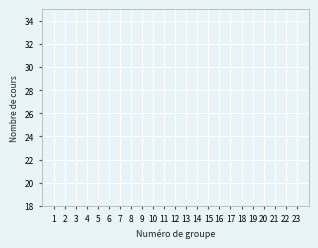

The chart shows a value of 53 at 9. True or false?

False